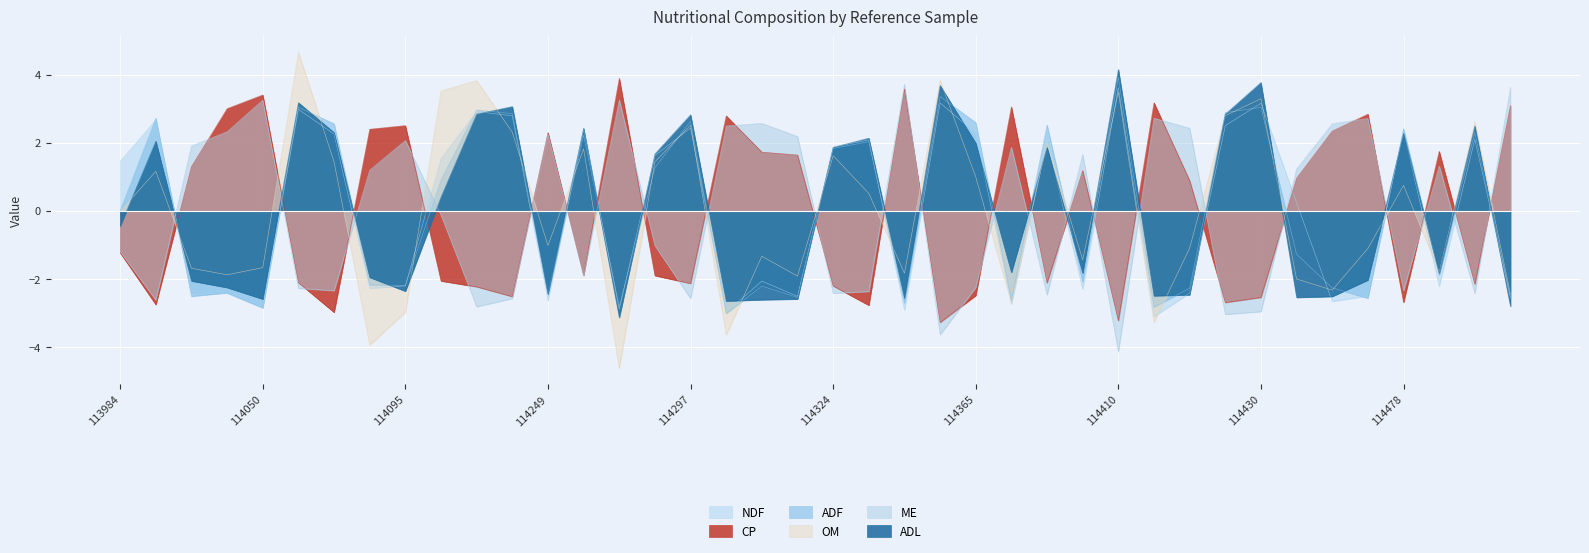

At which category does the chart reach its peak across all series?

114062